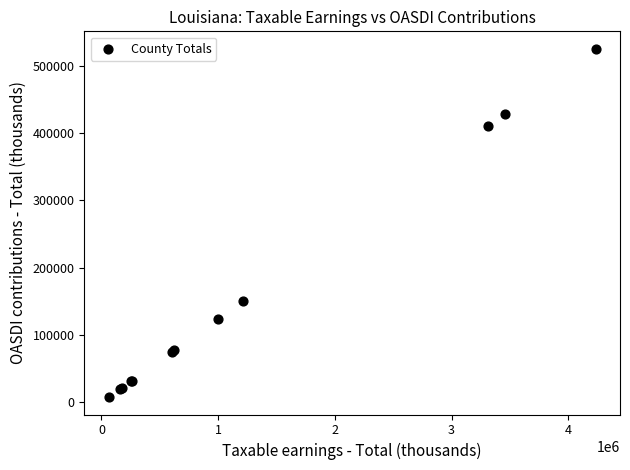

What Y value in the scatter plot is closest to 266373?

150522